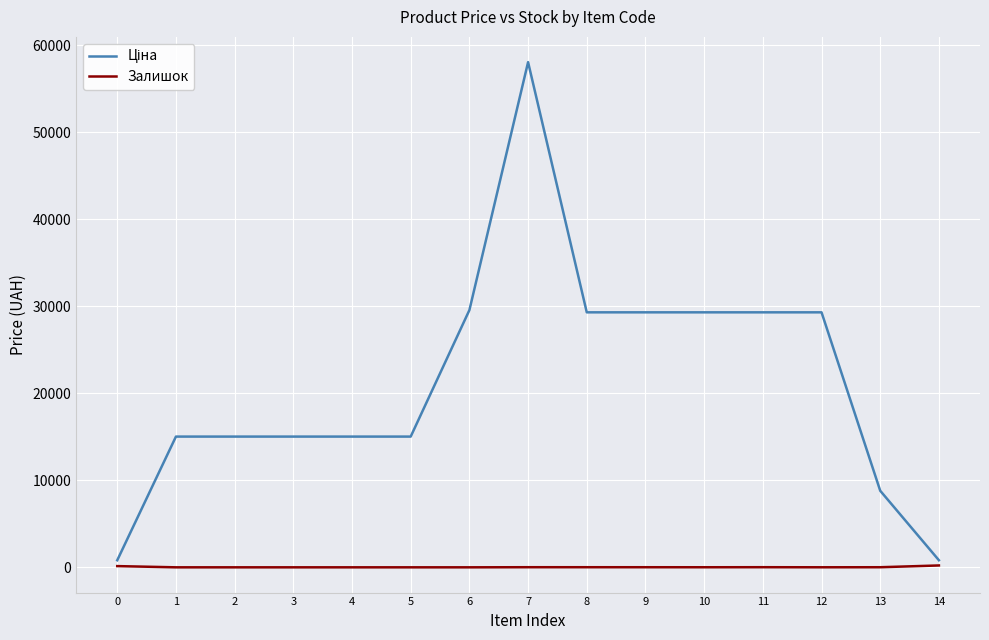

What is the greatest value displayed?

58037.0